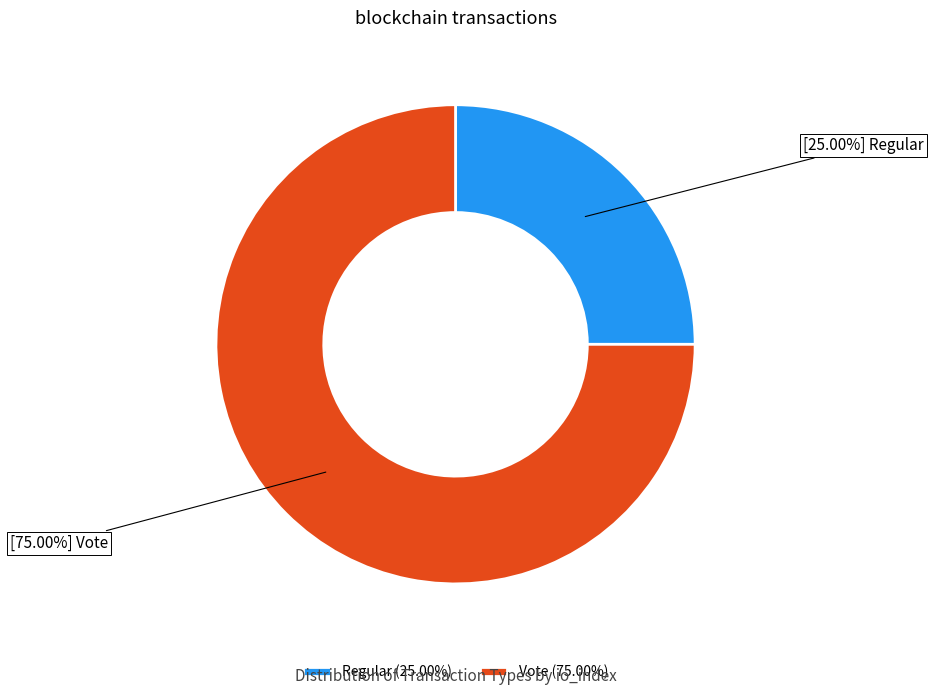

What is the smallest slice in the pie chart?

Regular